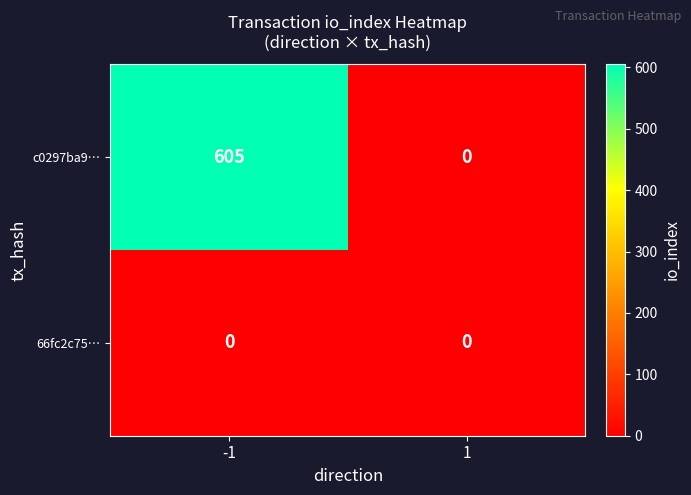

What is the total value across all series at -1?

605